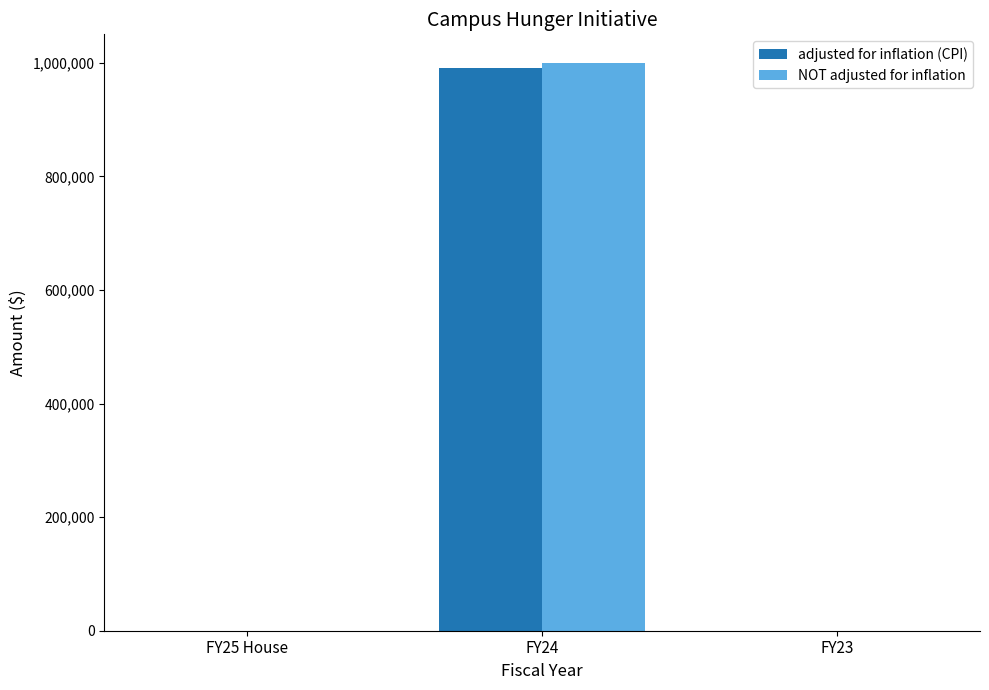

Which label corresponds to the largest value in the chart?

FY24